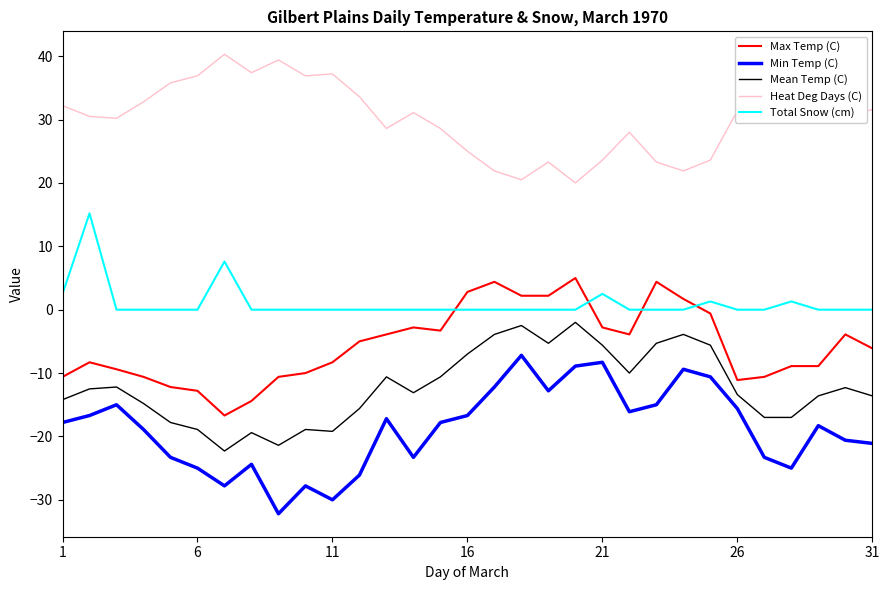

True or false: Heat Deg Days (C) and Mean Temp (C) intersect in this chart.

False